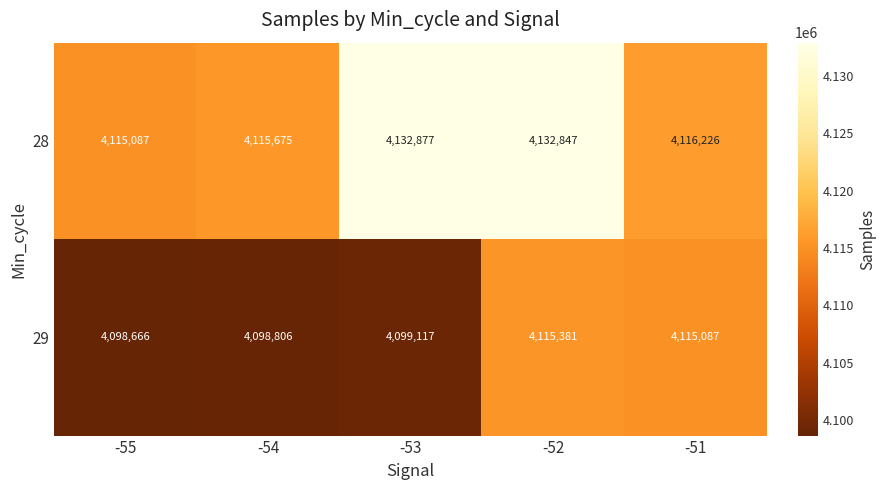

What is the difference between the maximum and second lowest values in the 28 series?

17202